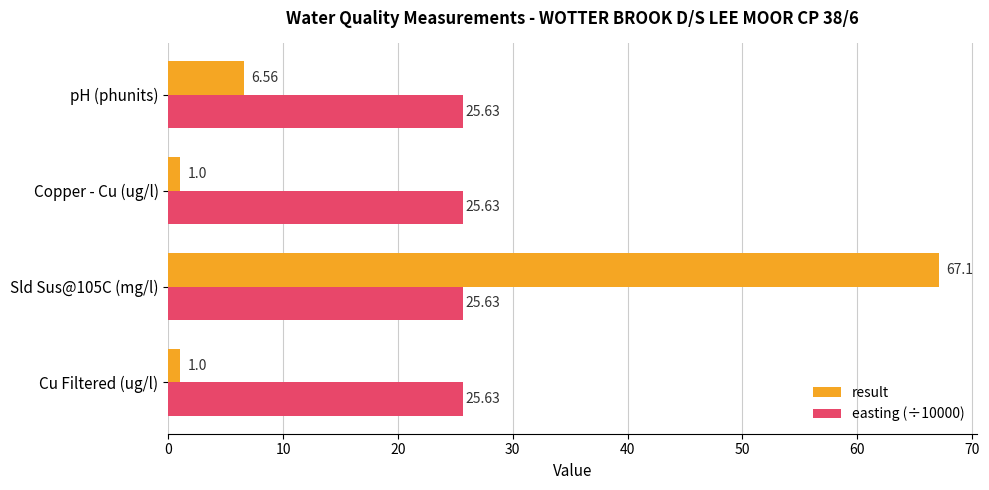

At which category is the sum across all series the highest?

Sld Sus@105C (mg/l)